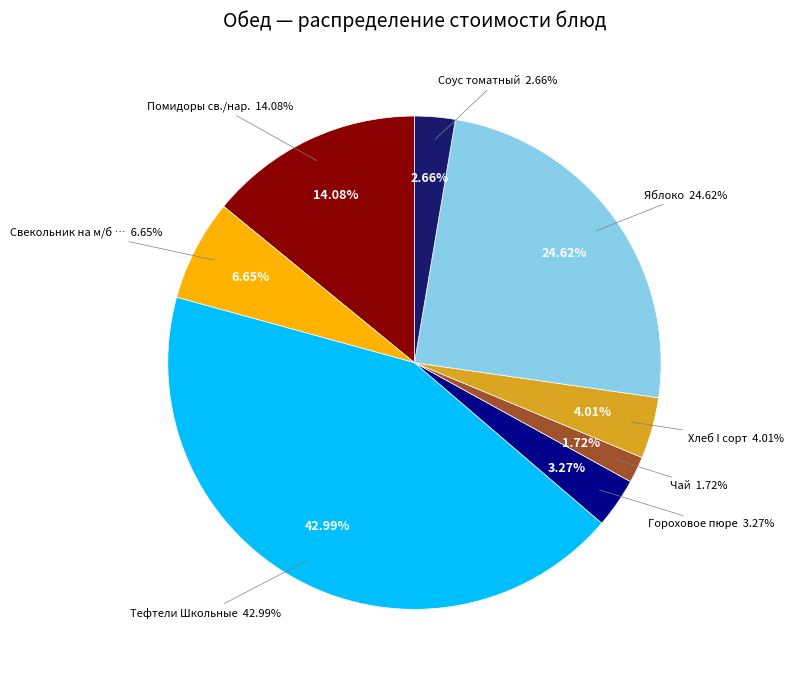

Which has a higher value, Хлеб I сорт or Чай?

Хлеб I сорт